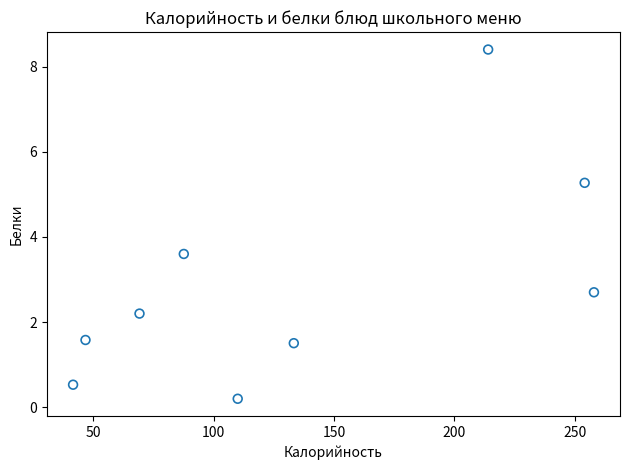

What is the range of X values (max minus min)?

216.4